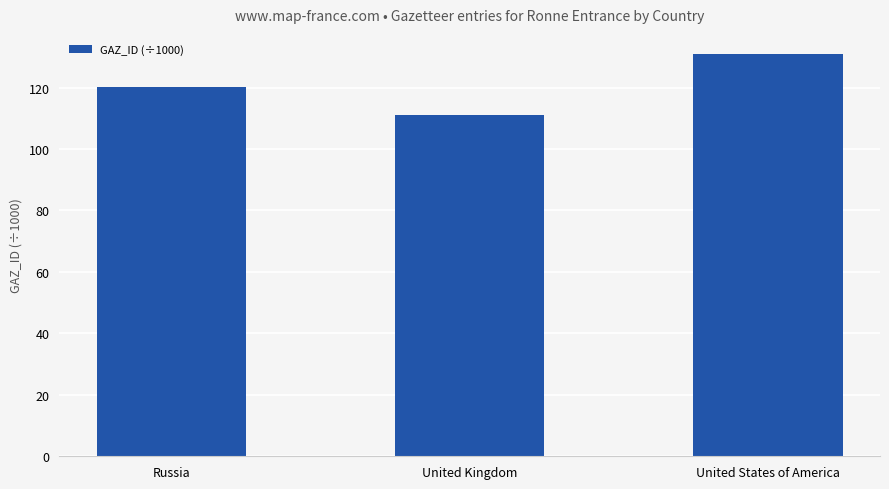

What is the ratio of the value at Russia to the value at United Kingdom?

1.1